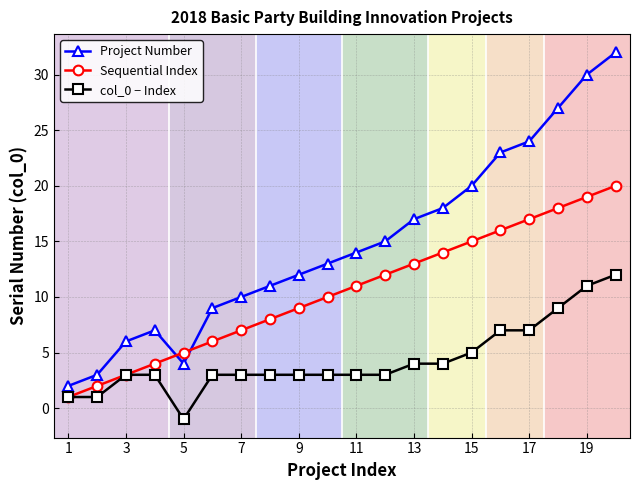

What is the minimum value shown in the chart?

-1